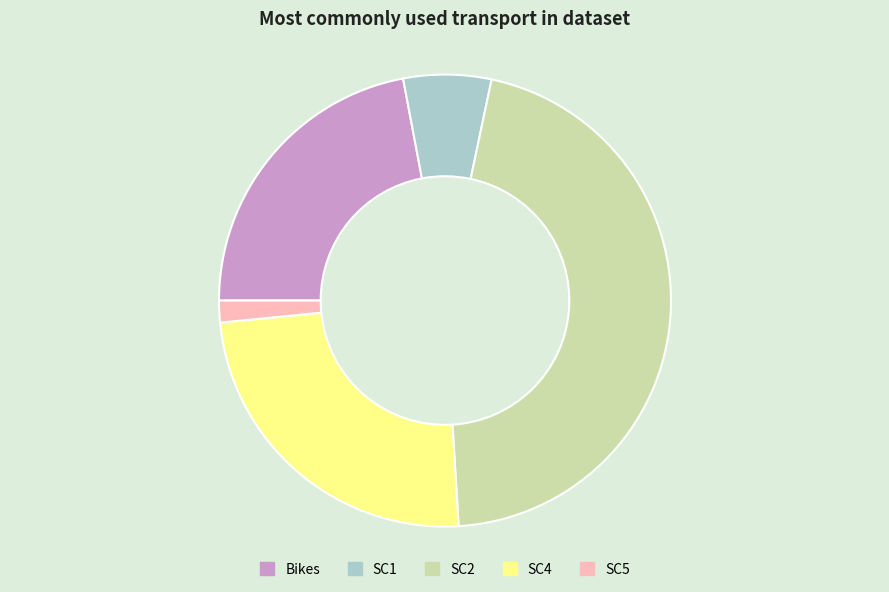

Rank the categories by value from highest to lowest.

SC2, SC4, Bikes, SC1, SC5